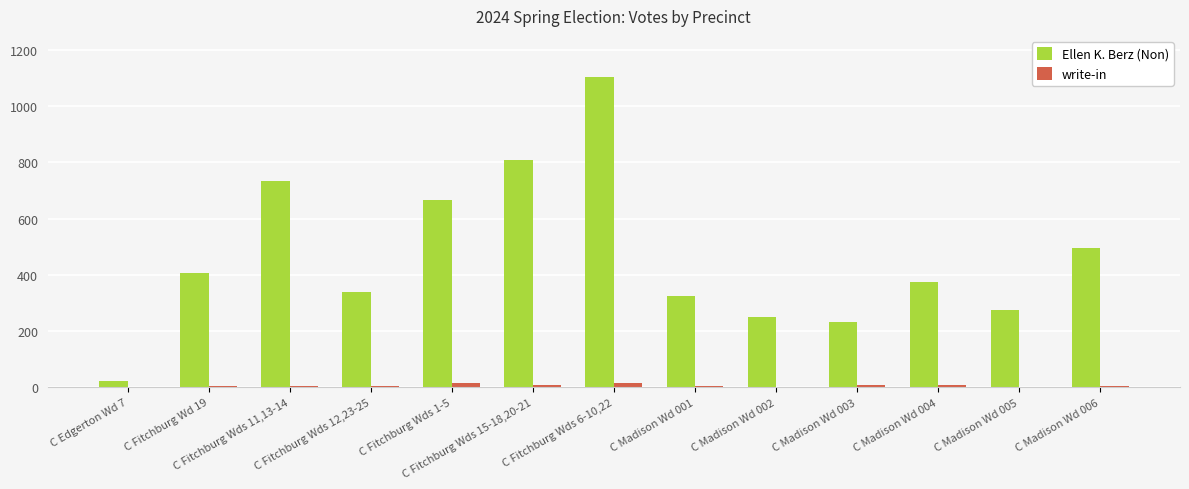

Which series has the largest total across all categories?

Ellen K. Berz (Non)